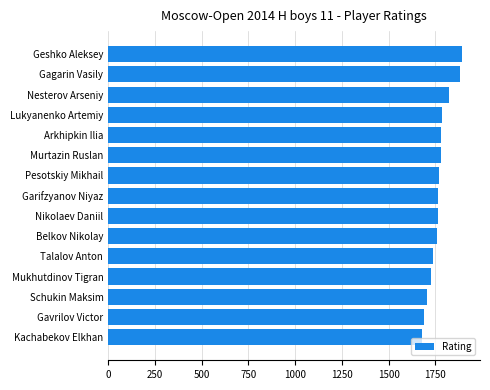

True or false: the data shows 415 at Garifzyanov Niyaz.

False